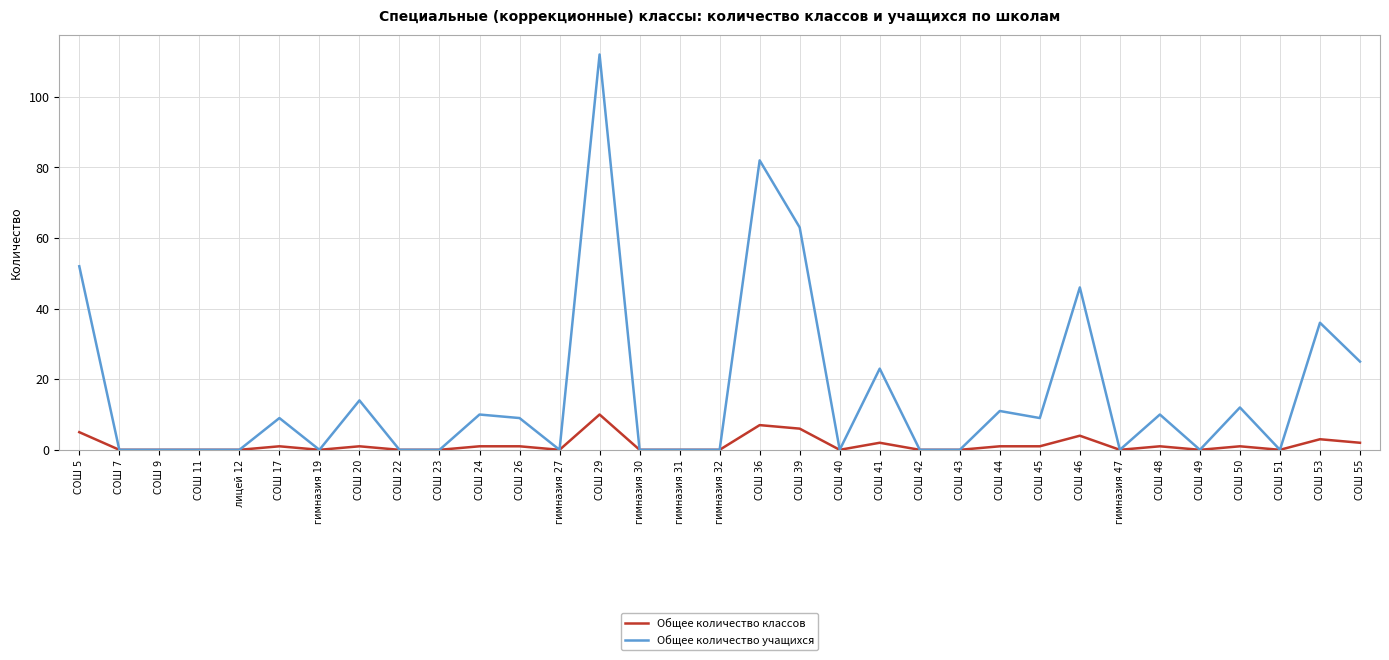

Is this an area chart (filled region under the line)?

No